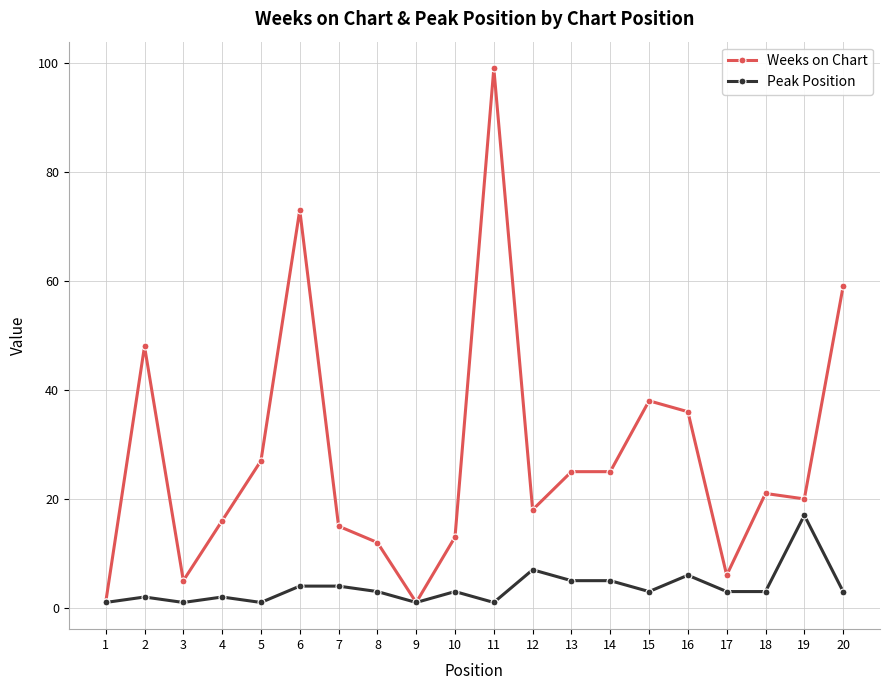

Reading right to left, extract all data points from this chart.

Weeks on Chart: 59	20	21	6	36	38	25	25	18	99	13	1	12	15	73	27	16	5	48	1
Peak Position: 3	17	3	3	6	3	5	5	7	1	3	1	3	4	4	1	2	1	2	1